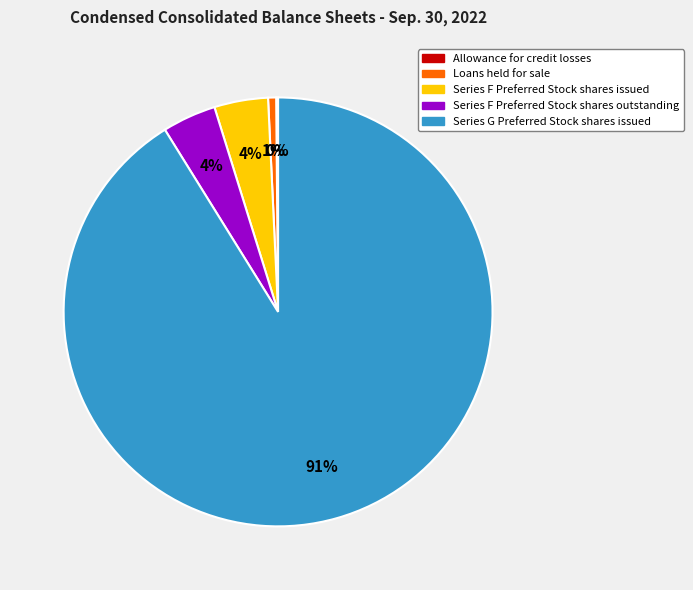

The Loans held for sale slice represents 1% of the pie. True or false?

True